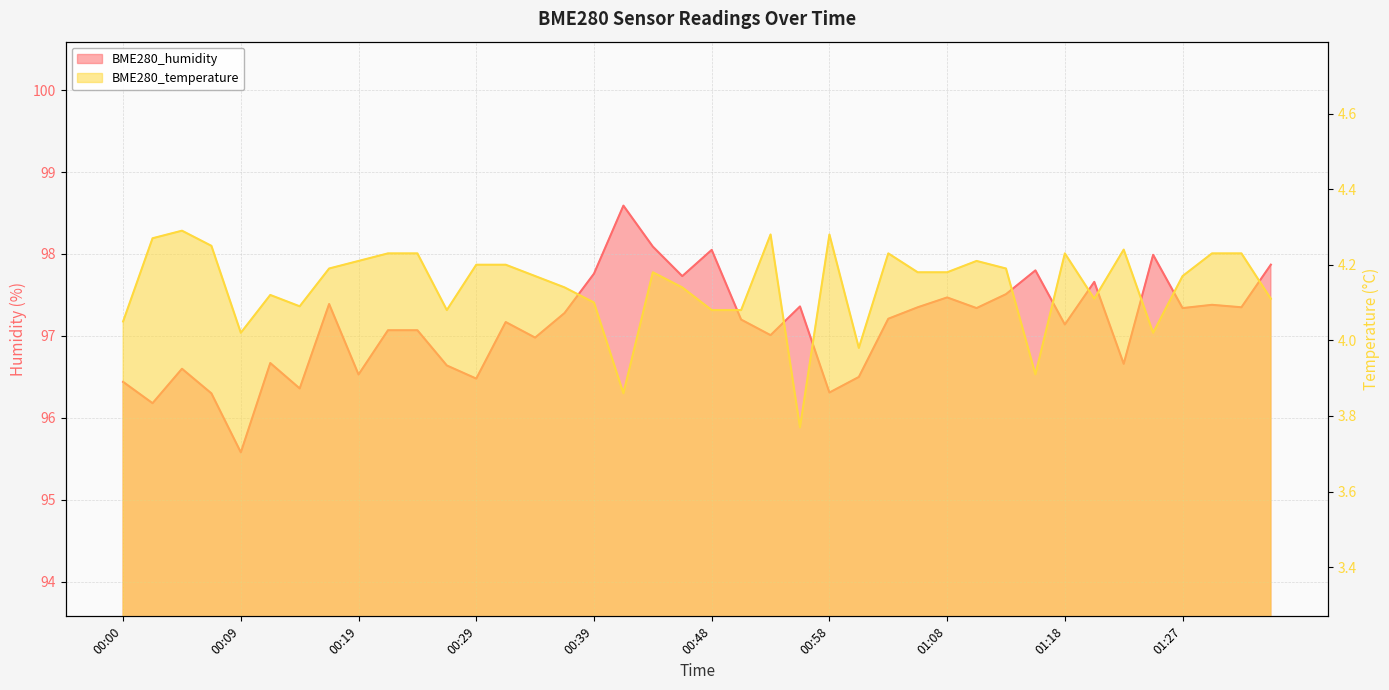

Which series has the largest total across all categories?

BME280_humidity